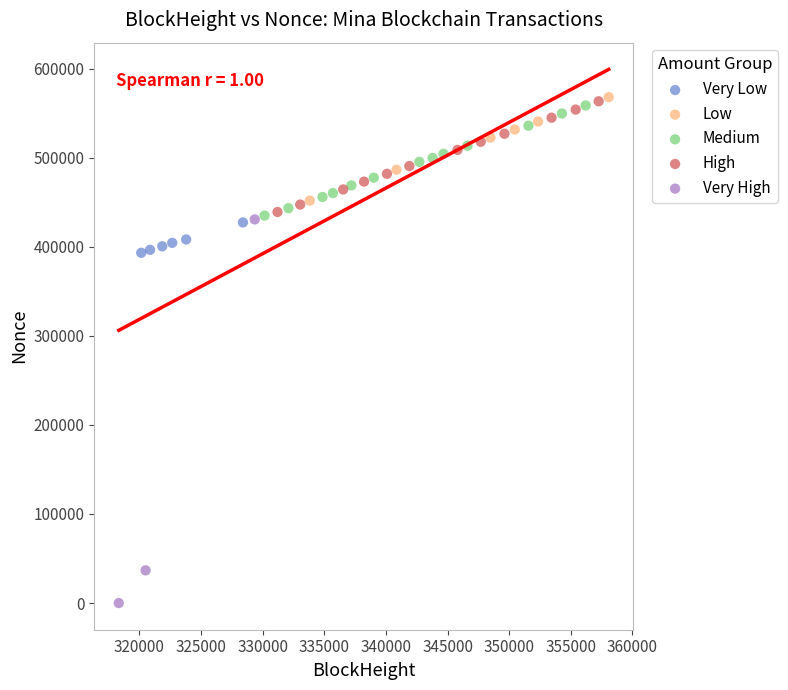

Which series has the largest Y range (max minus min)?

Very High